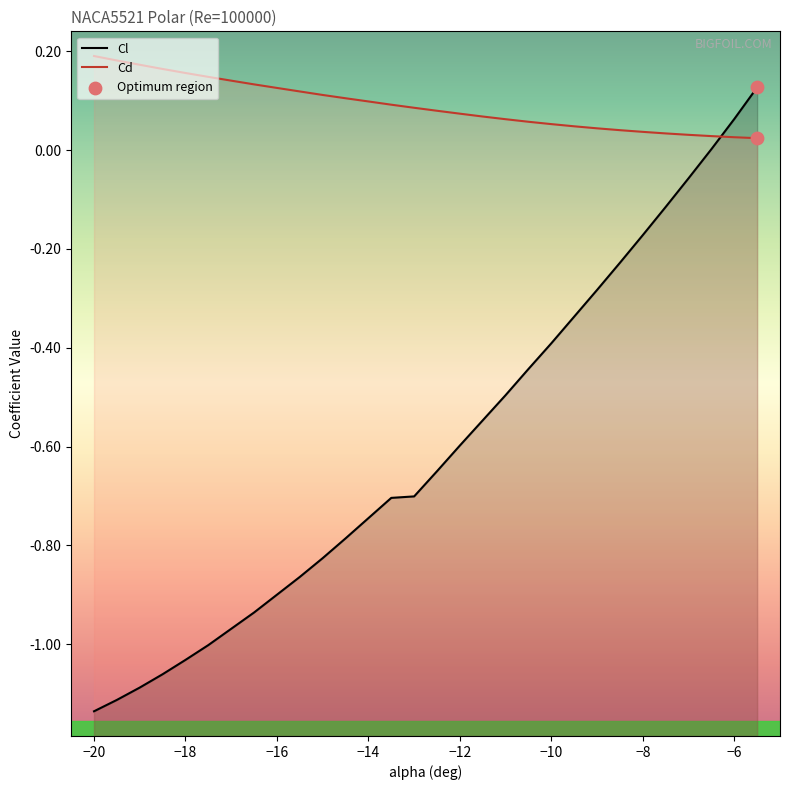

What are all the series names shown in the legend?

Cl, Cd